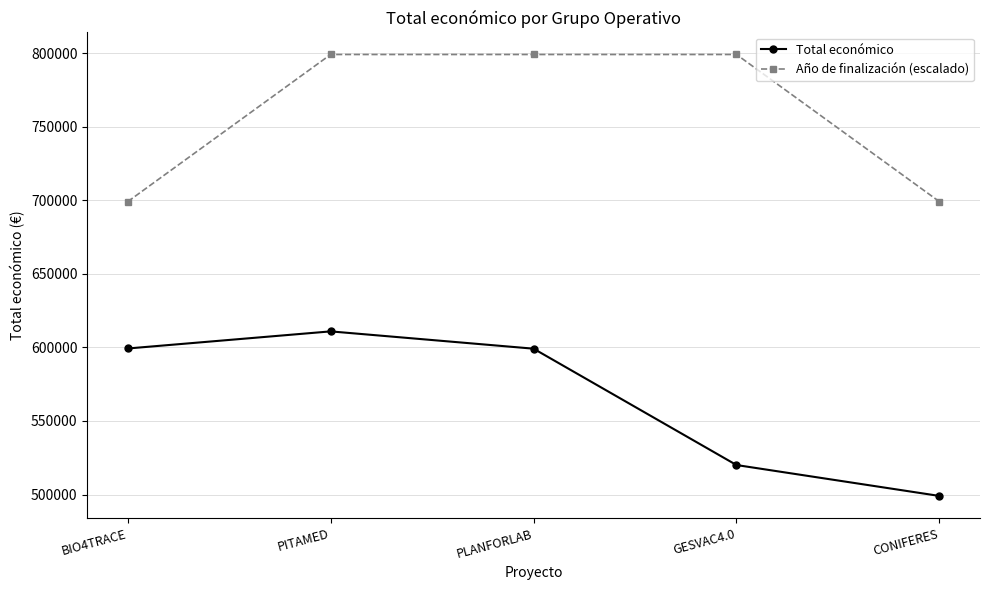

Where does the Total económico series first go above 599134?

BIO4TRACE